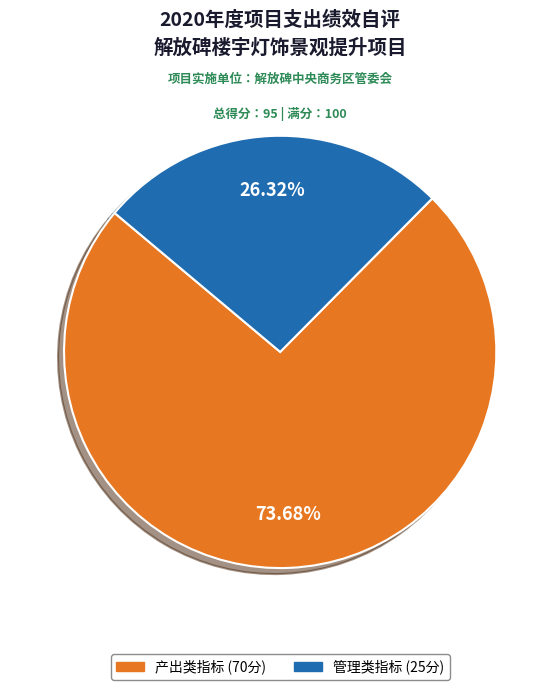

Which slice is the smallest?

管理类指标